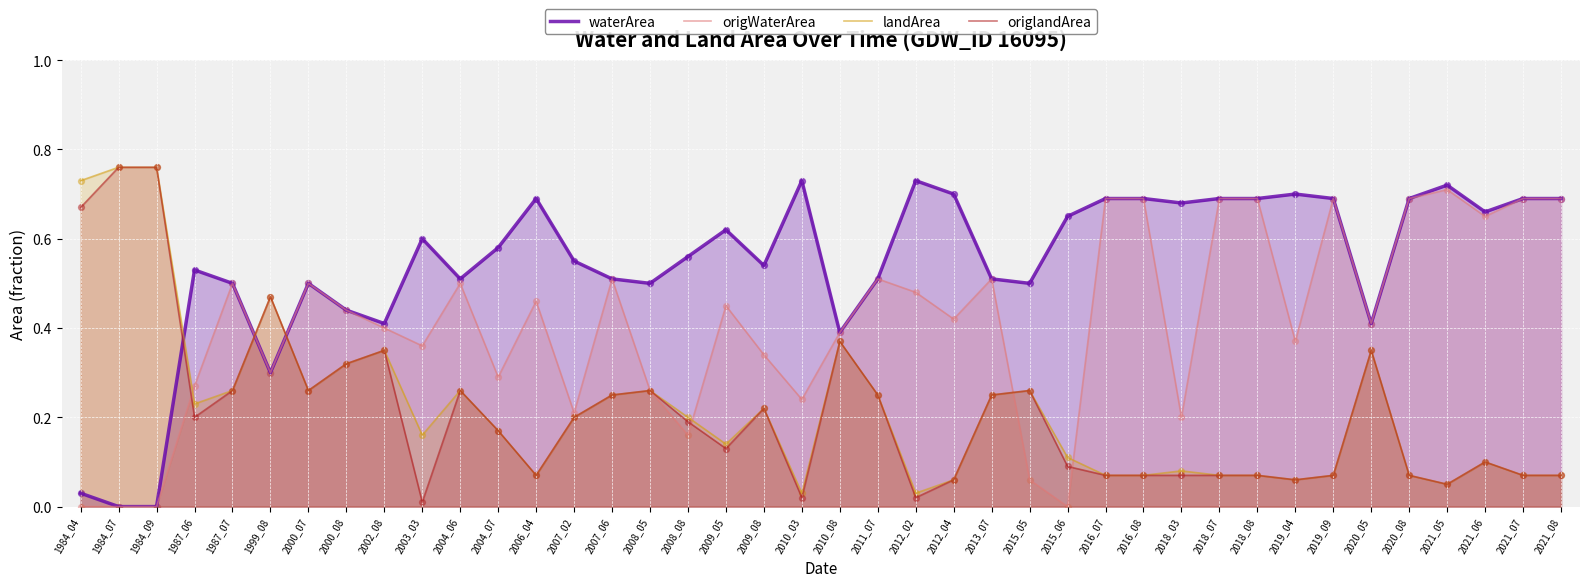

What are all the series names shown in the legend?

waterArea, origWaterArea, landArea, origlandArea